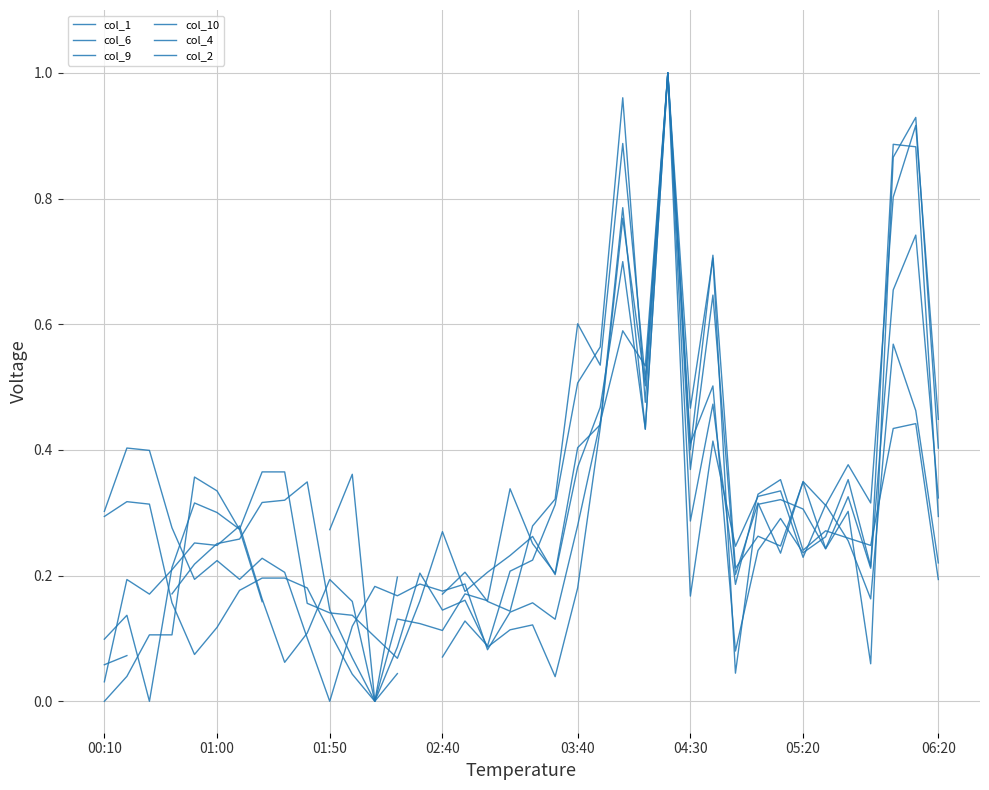

The col_1 series shows -0.4 at 01:50. True or false?

False